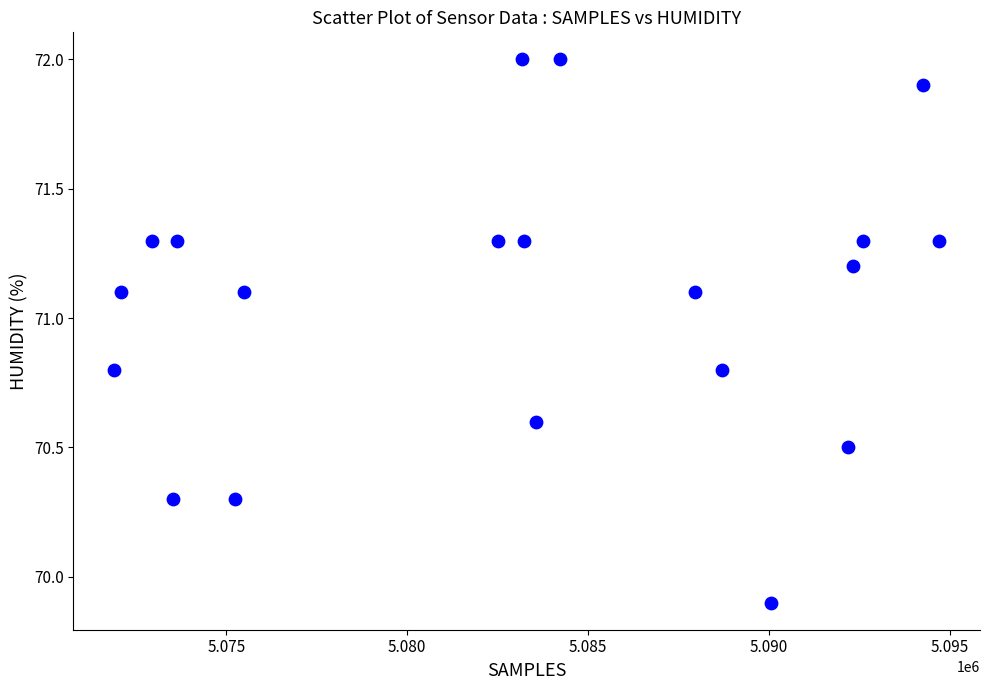

What is the range of X values (max minus min)?

22787.0